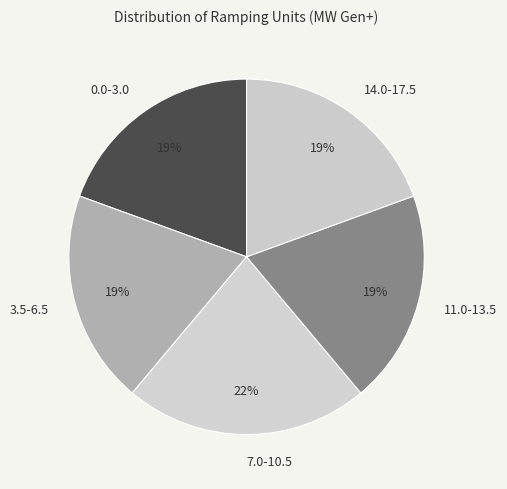

Is there any slice that represents more than half of the pie?

No